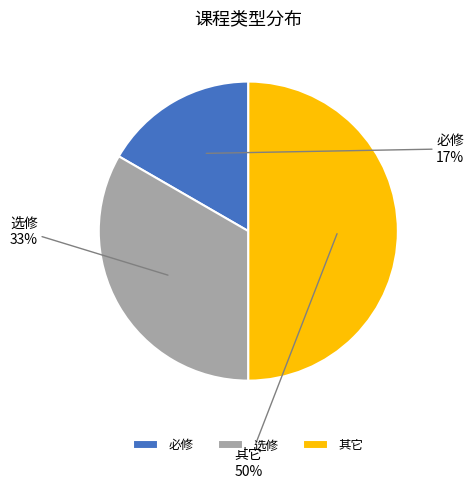

Is it true that 选修 is 21% of the pie?

False